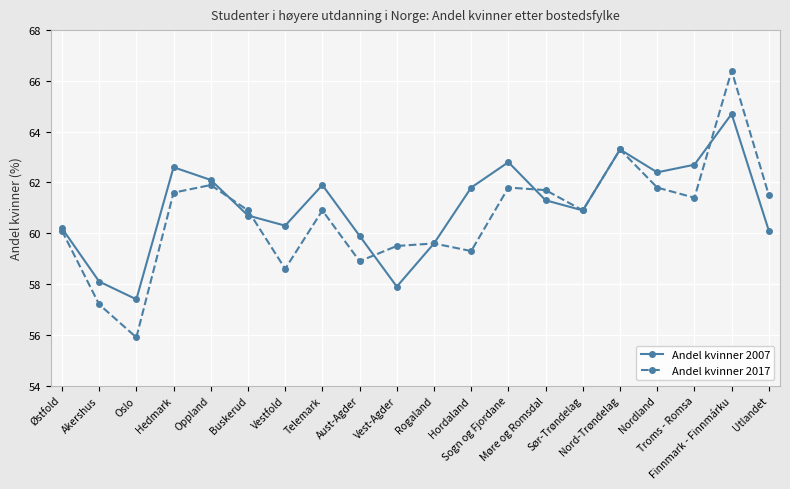

What is the value of the Andel kvinner 2007 point at the 15th from the left?

60.9